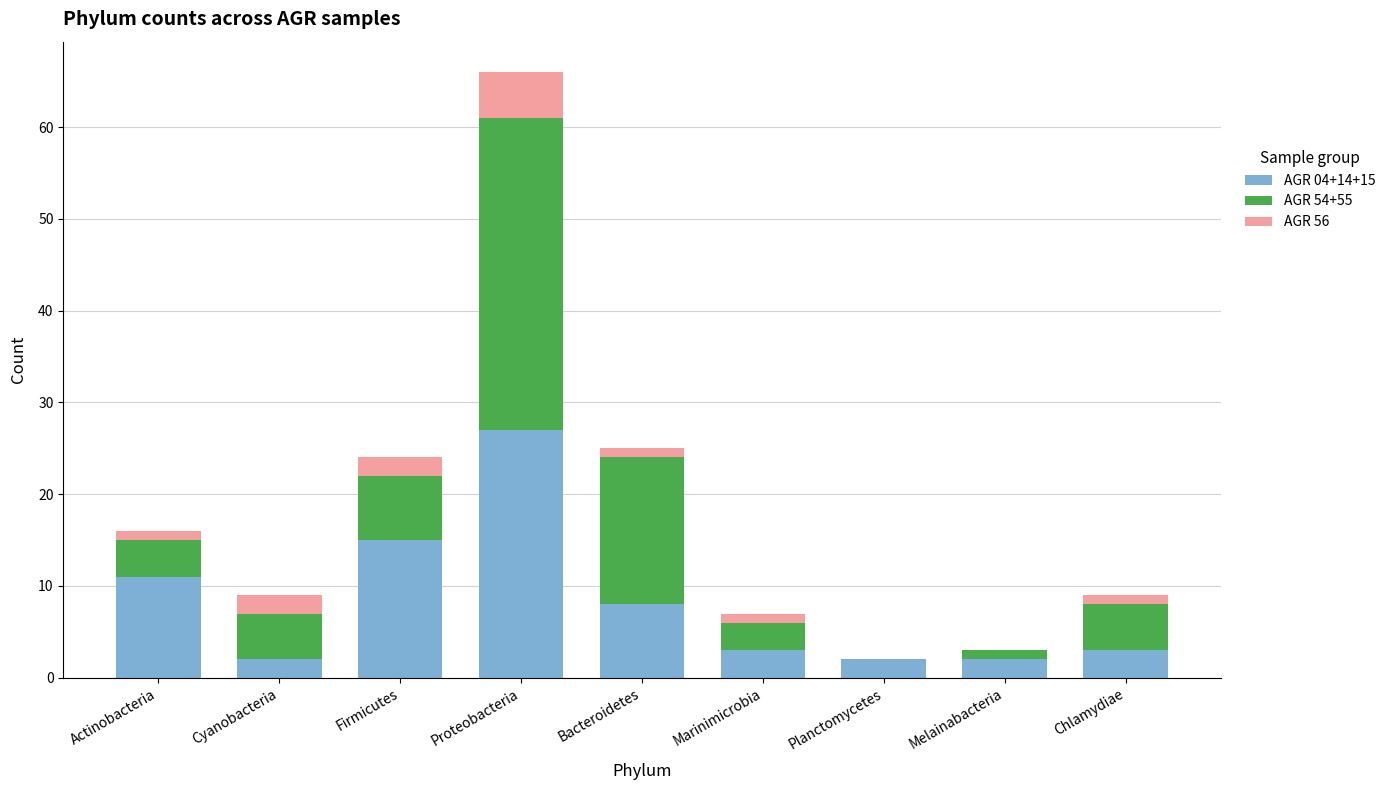

The value of AGR 04+14+15 at Firmicutes is 9. True or false?

False